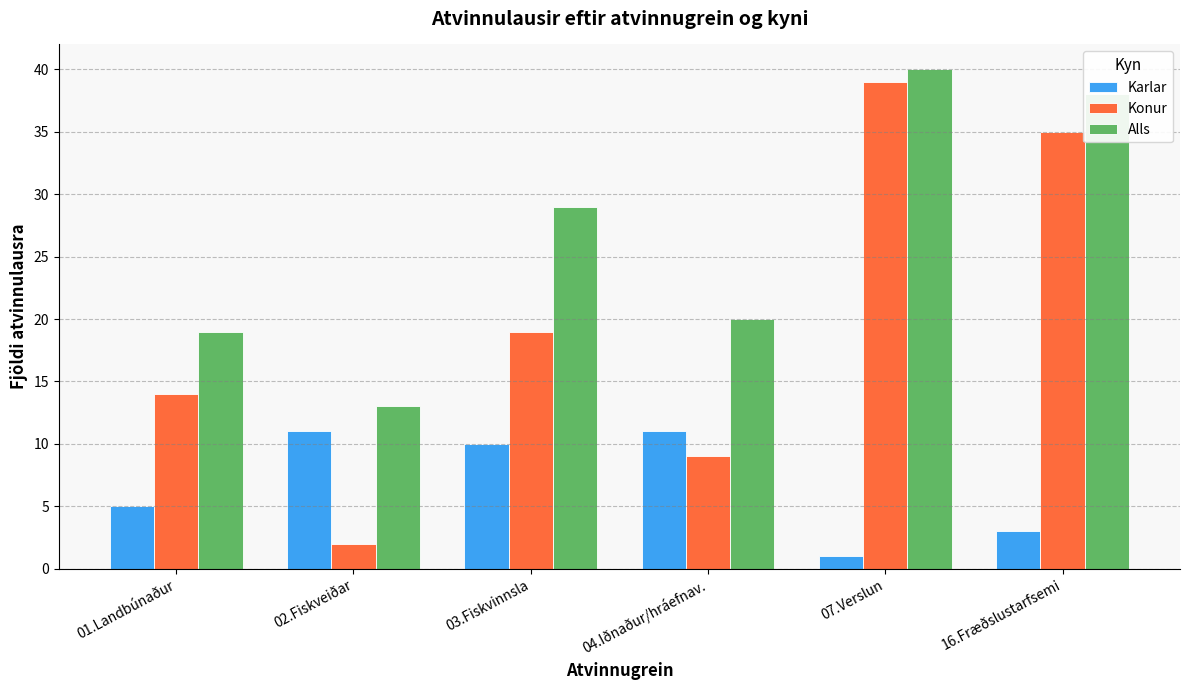

At how many categories does at least one series exceed 3?

6